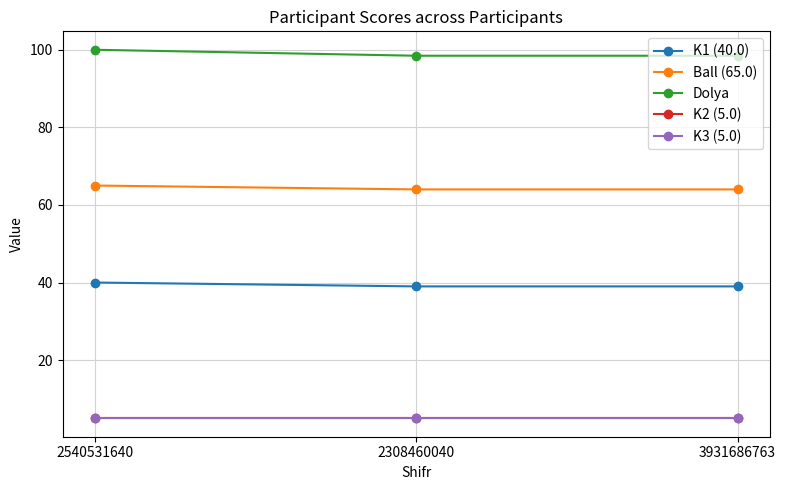

What value does the K2 (5.0) series have at 3931686763?

5.0